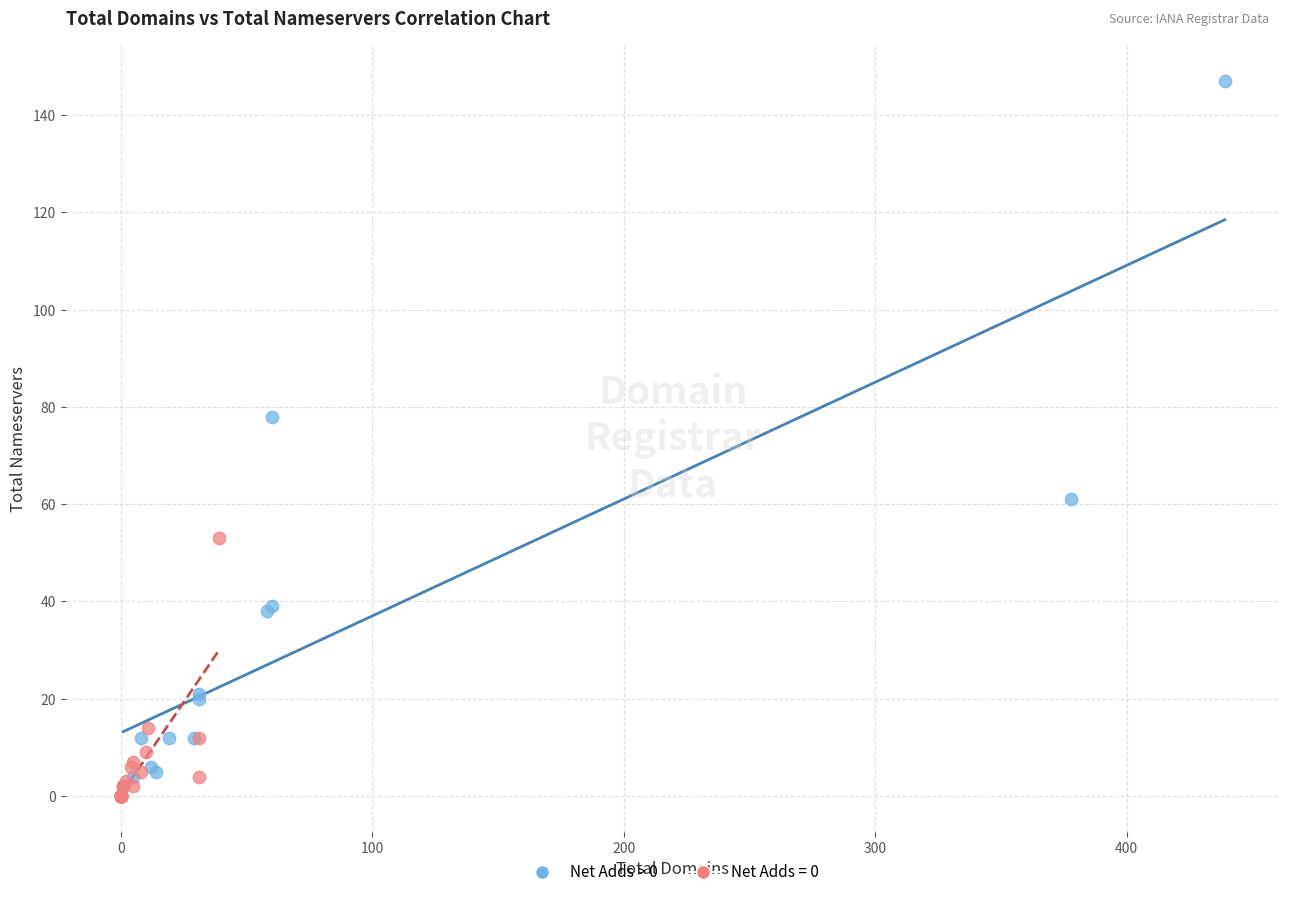

Which series has the largest Y range (max minus min)?

Net Adds > 0